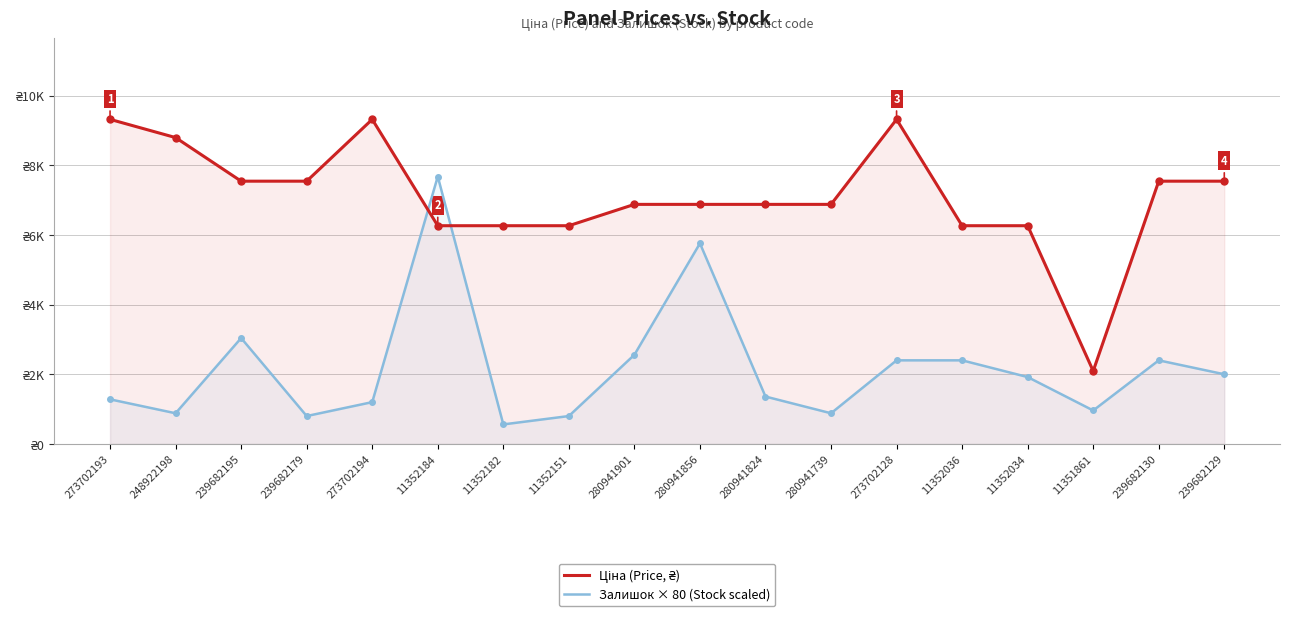

The Ціна (Price, ₴) series shows 11908.7 at 248922198. True or false?

False